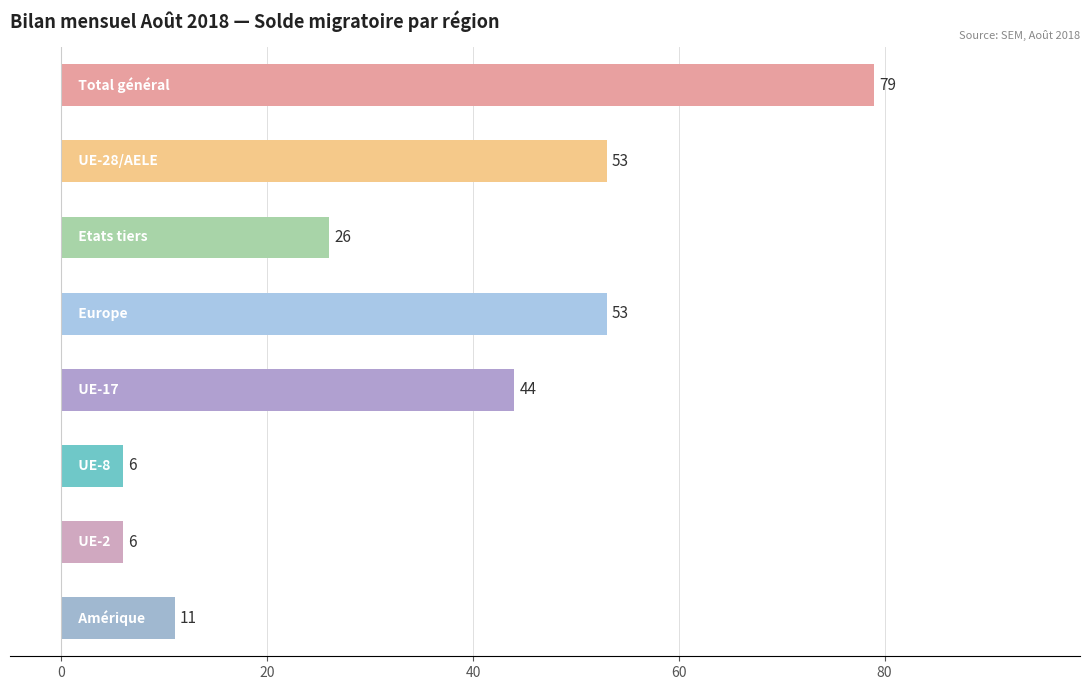

What is the difference between the maximum and second lowest values?

73